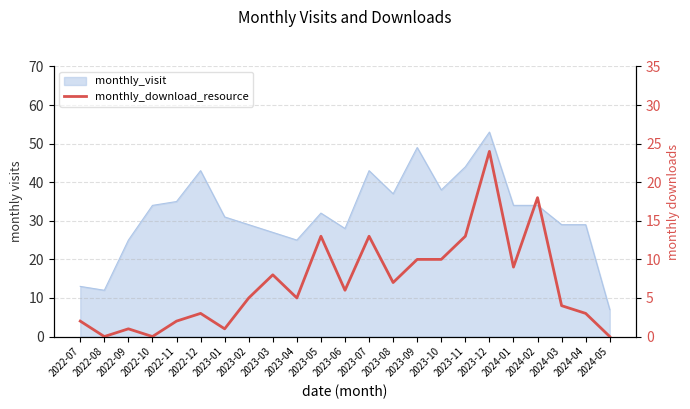

At which category does the chart reach its minimum across all series?

2022-08